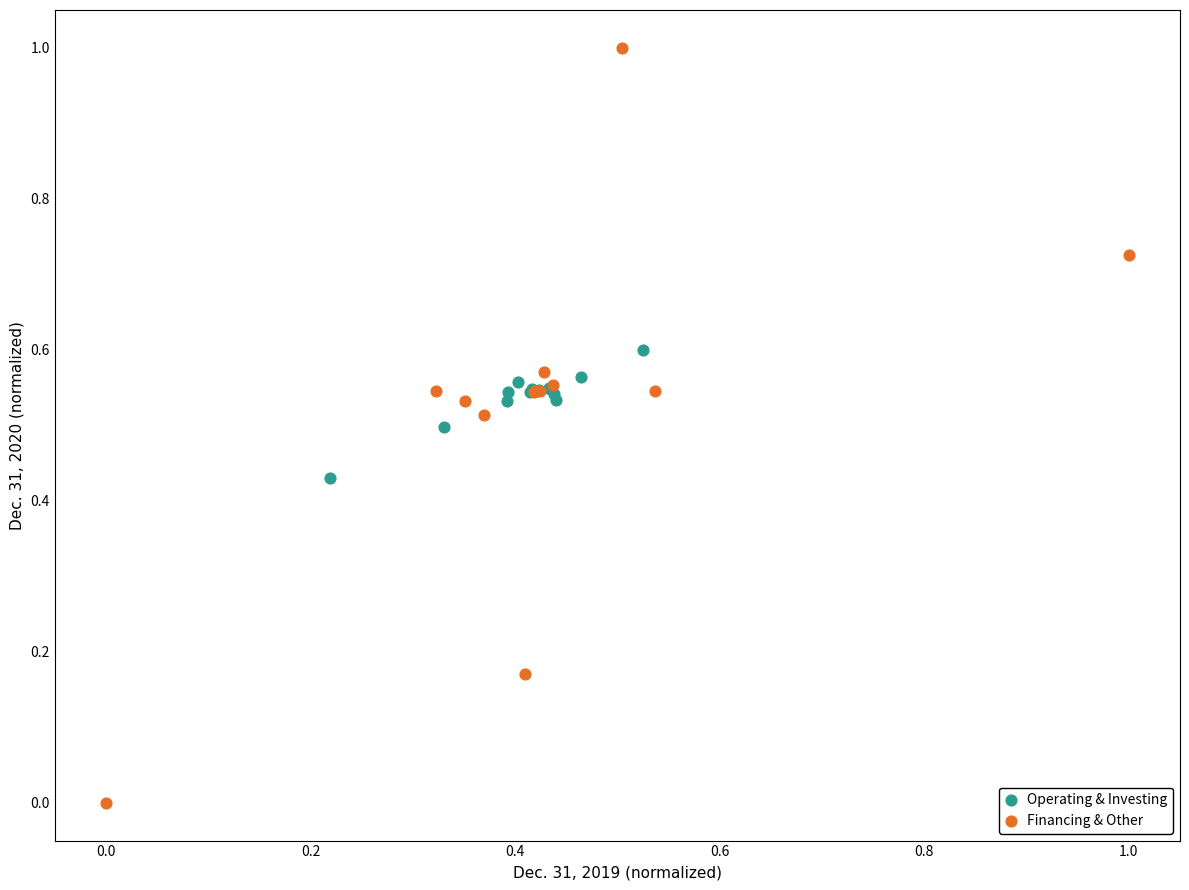

Which series reaches the minimum Y coordinate?

Financing & Other